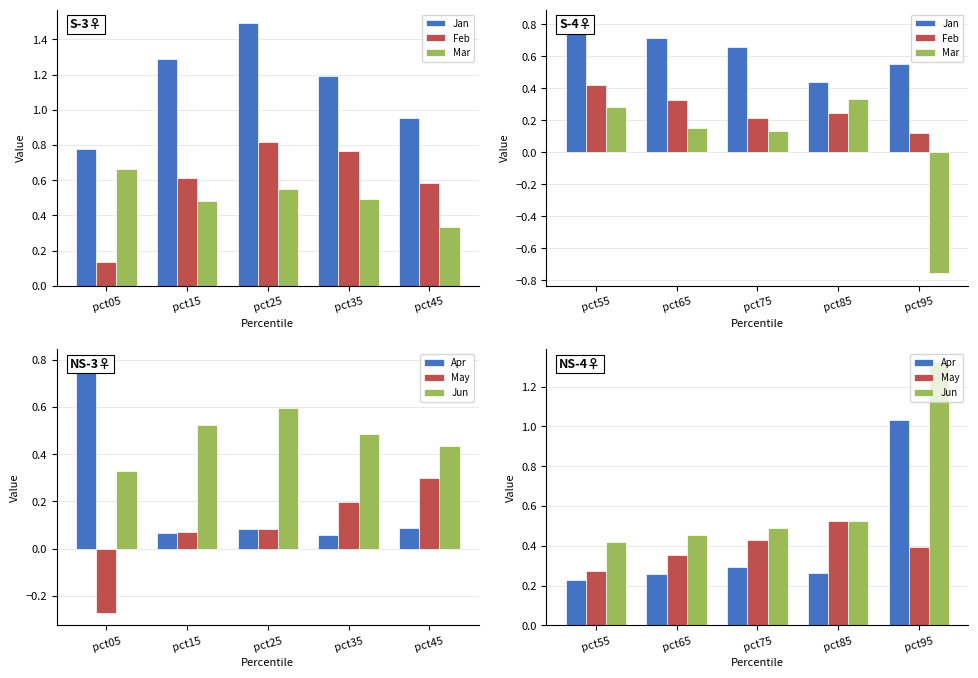

True or false: Jan has a value of 0.1 at pct85.

False